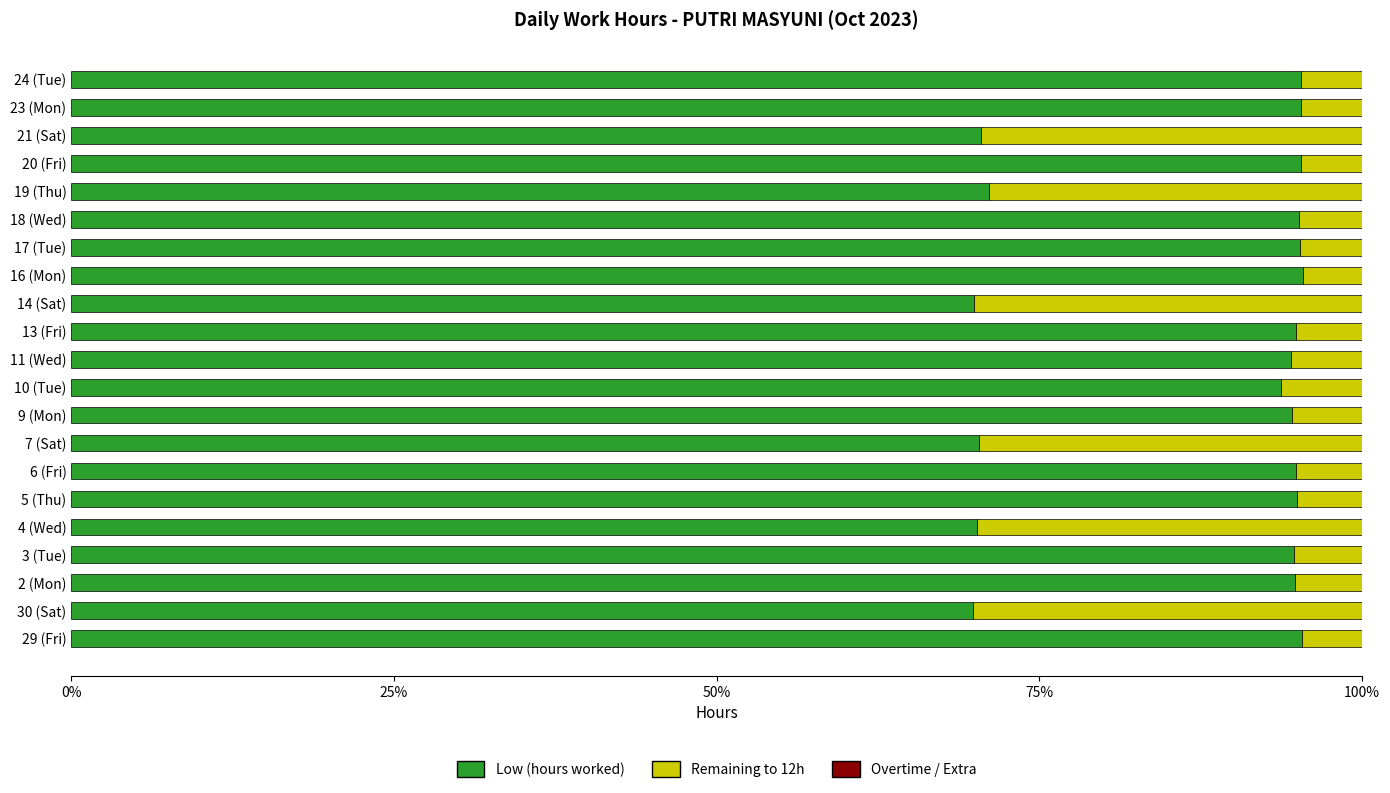

The Low (hours worked) series shows 64.7 at 24 (Tue). True or false?

False